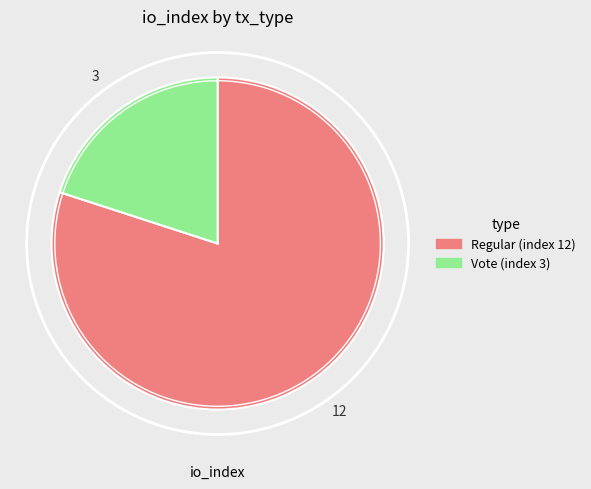

What is the smallest slice in the pie chart?

Vote (index 3)